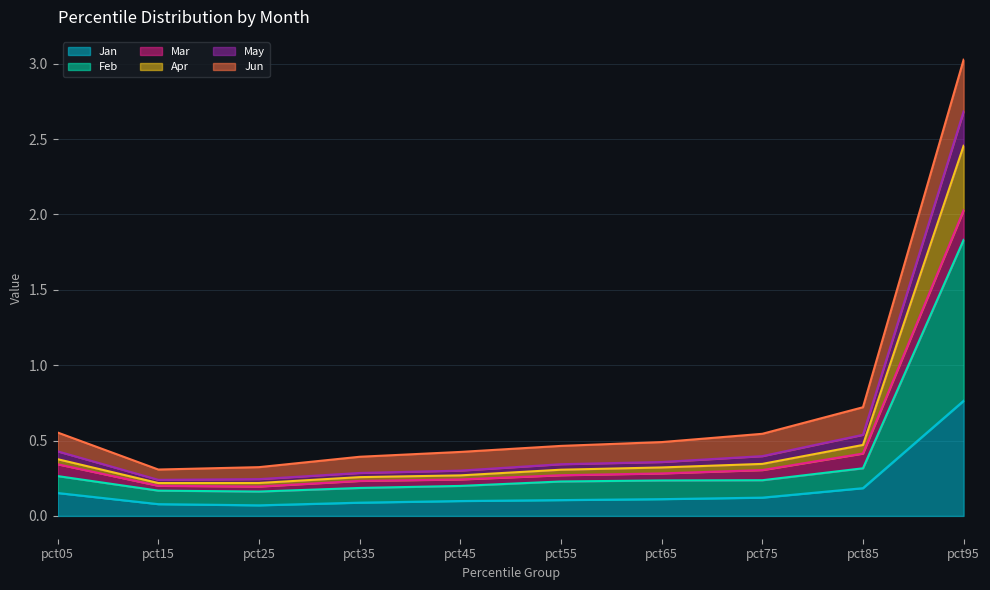

What is the value of the Feb point at the 7th from the left?

0.2